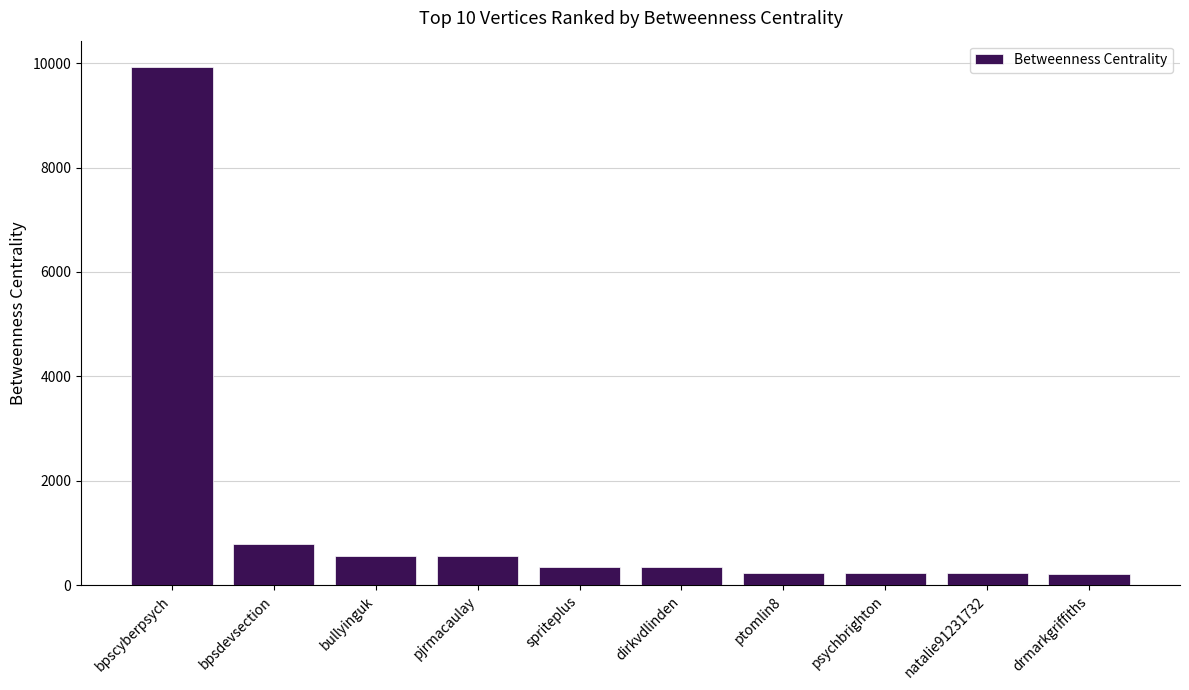

Where is the data nearest to the value 5074?

bpsdevsection